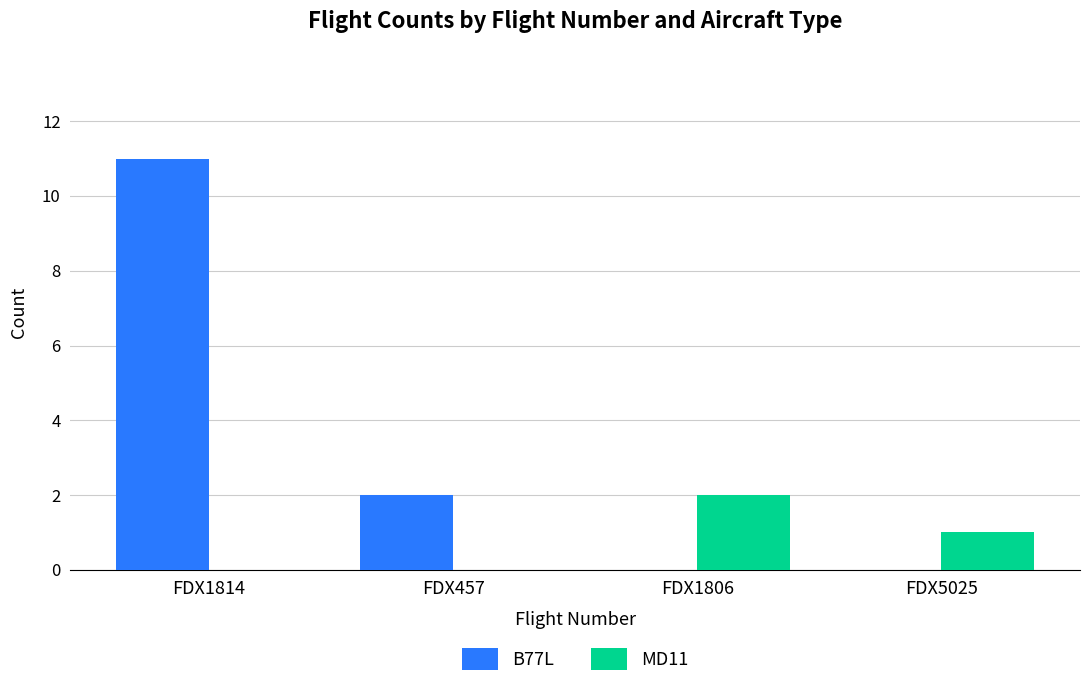

The value of MD11 at FDX1806 is 2. True or false?

True